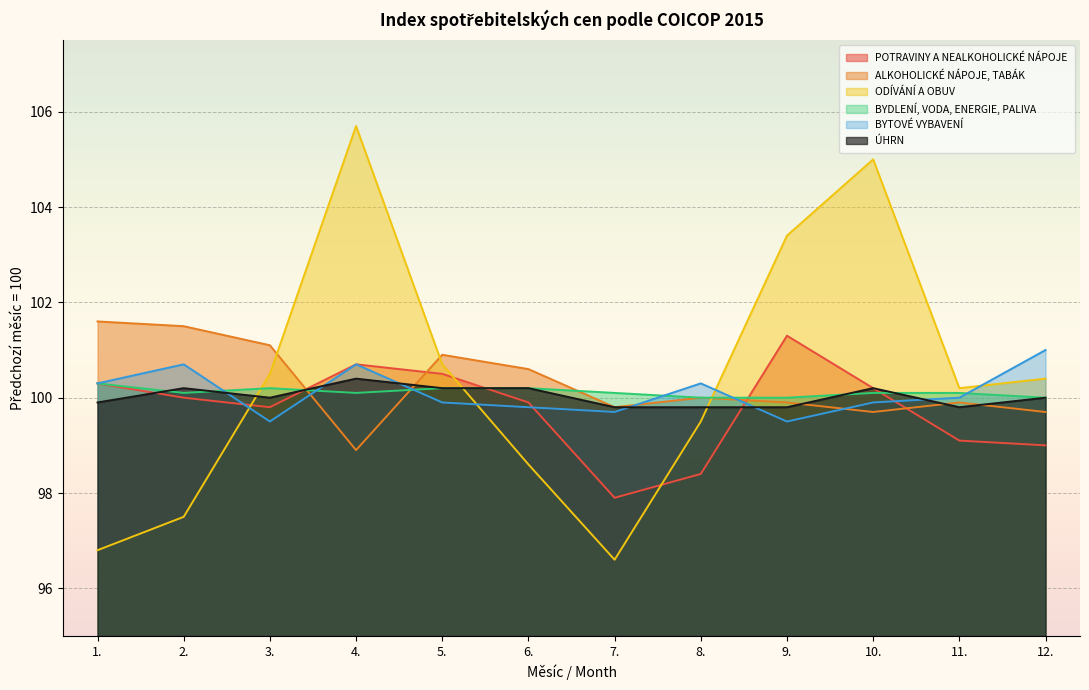

Which series has the largest range (max minus min)?

ODÍVÁNÍ A OBUV